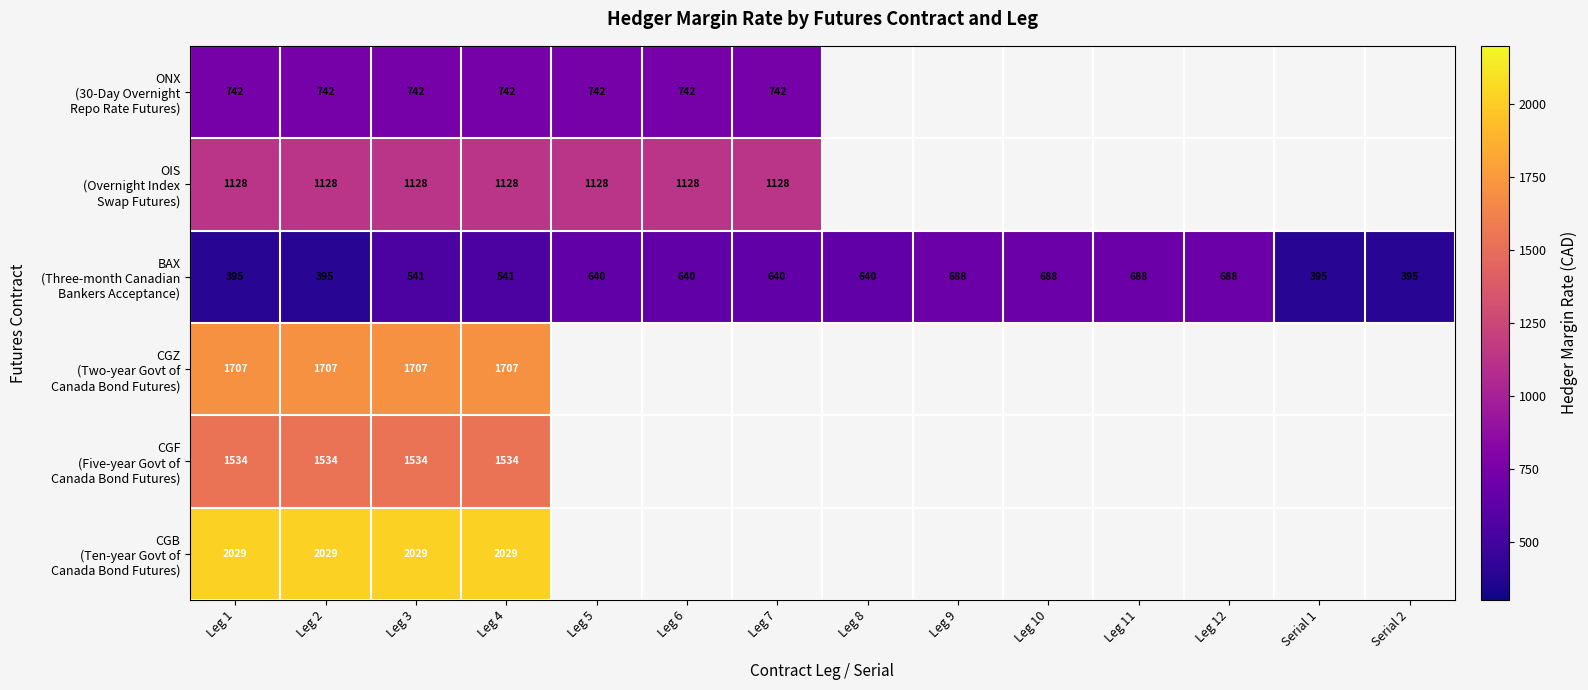

How many data points does each series have?

14